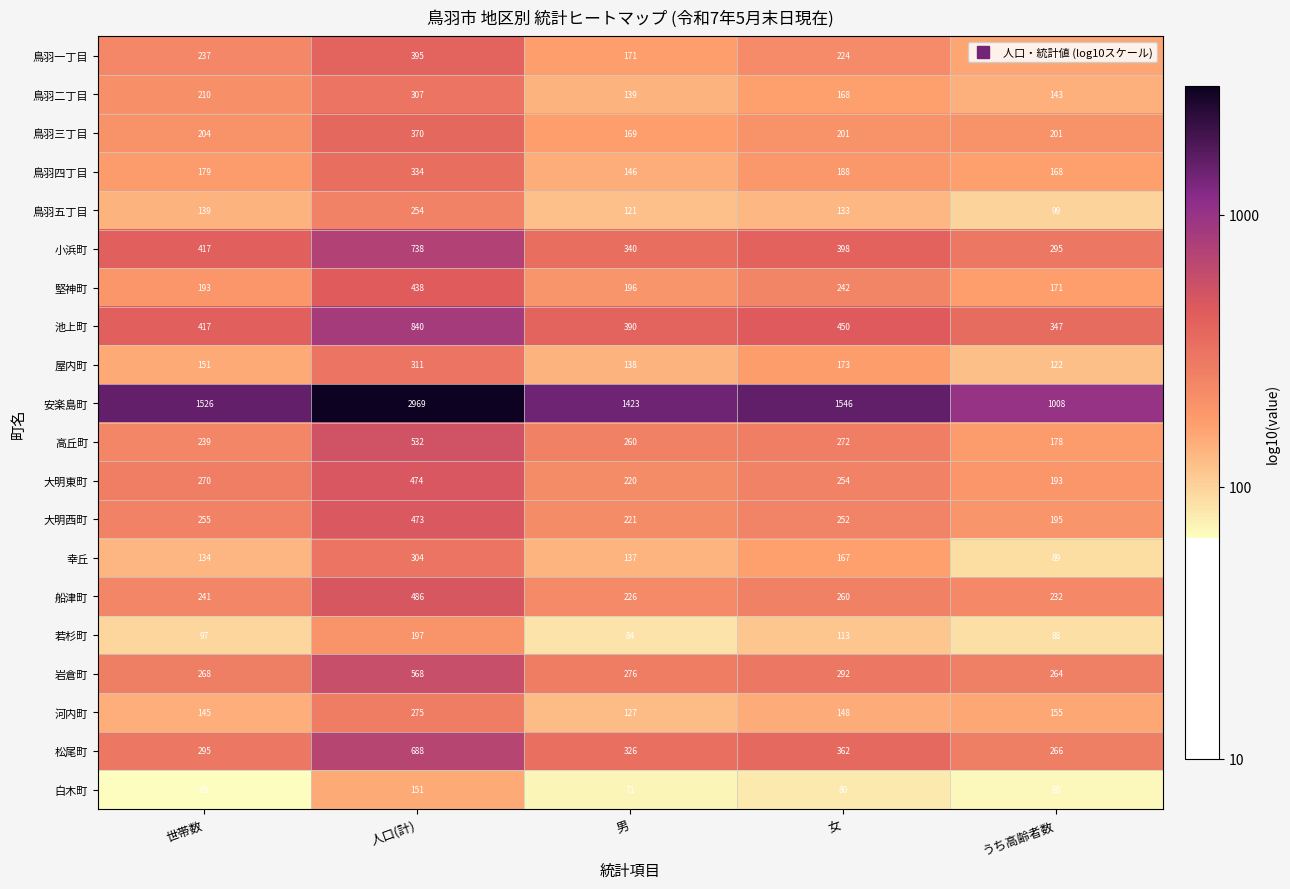

At which label does 鳥羽一丁目 first exceed 224?

世帯数